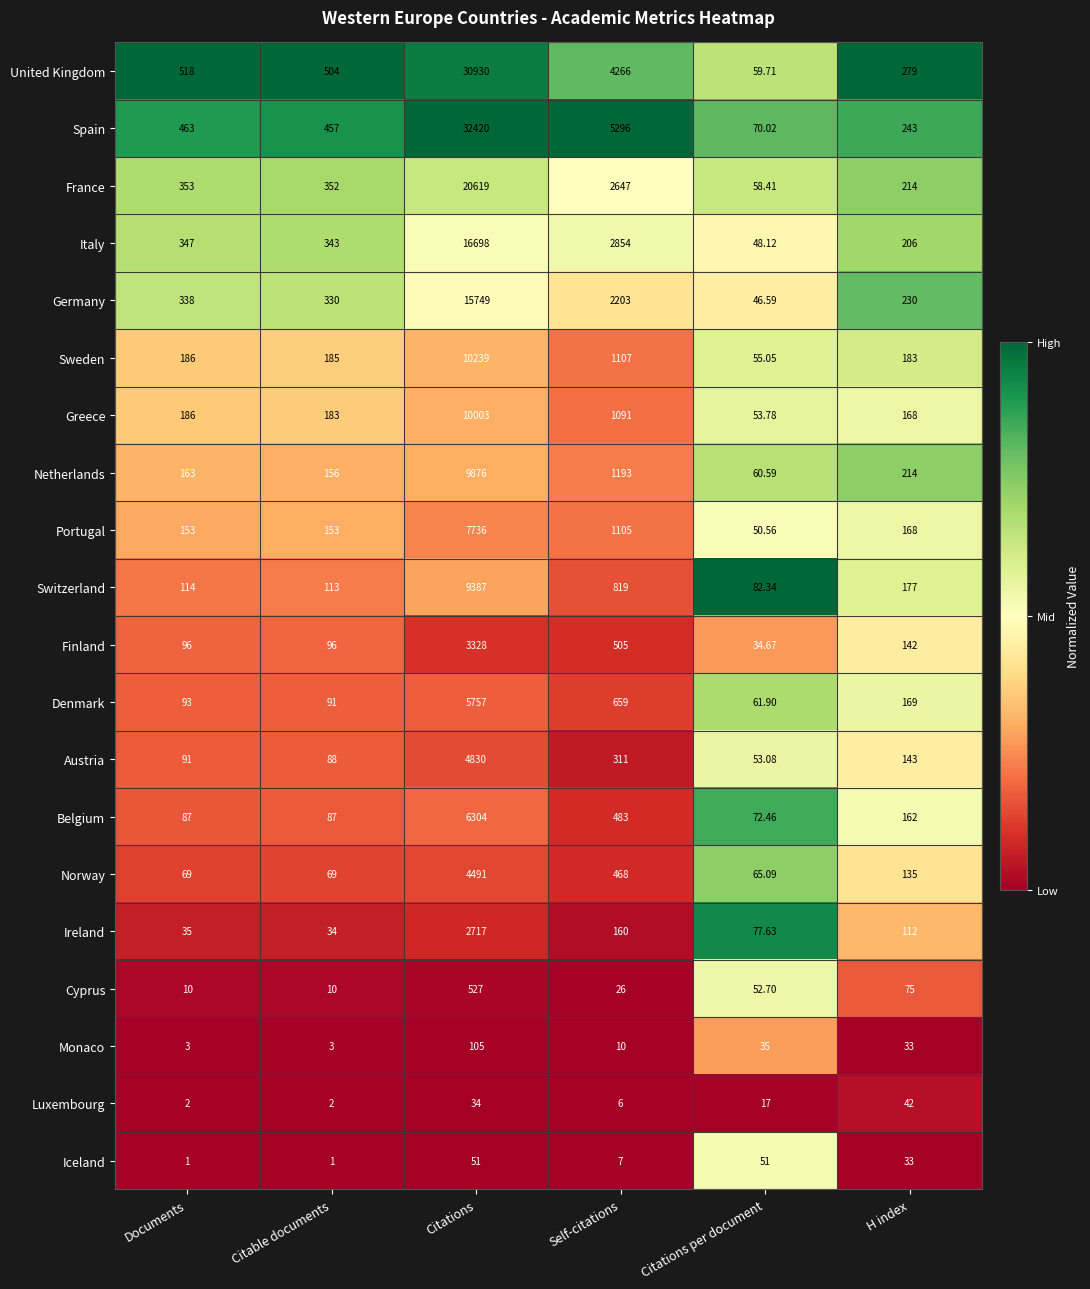

Rank the series by their maximum value, from highest to lowest.

Spain, United Kingdom, France, Italy, Germany, Sweden, Greece, Netherlands, Switzerland, Portugal, Belgium, Denmark, Austria, Norway, Finland, Ireland, Cyprus, Monaco, Iceland, Luxembourg